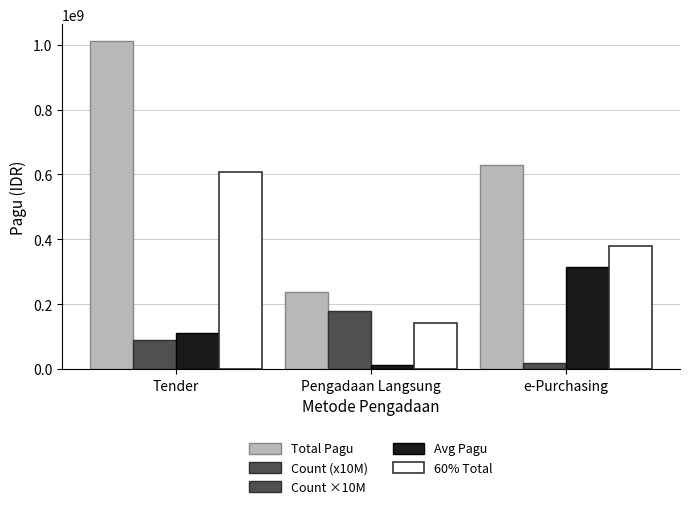

Which series has the largest range (max minus min)?

Total Pagu